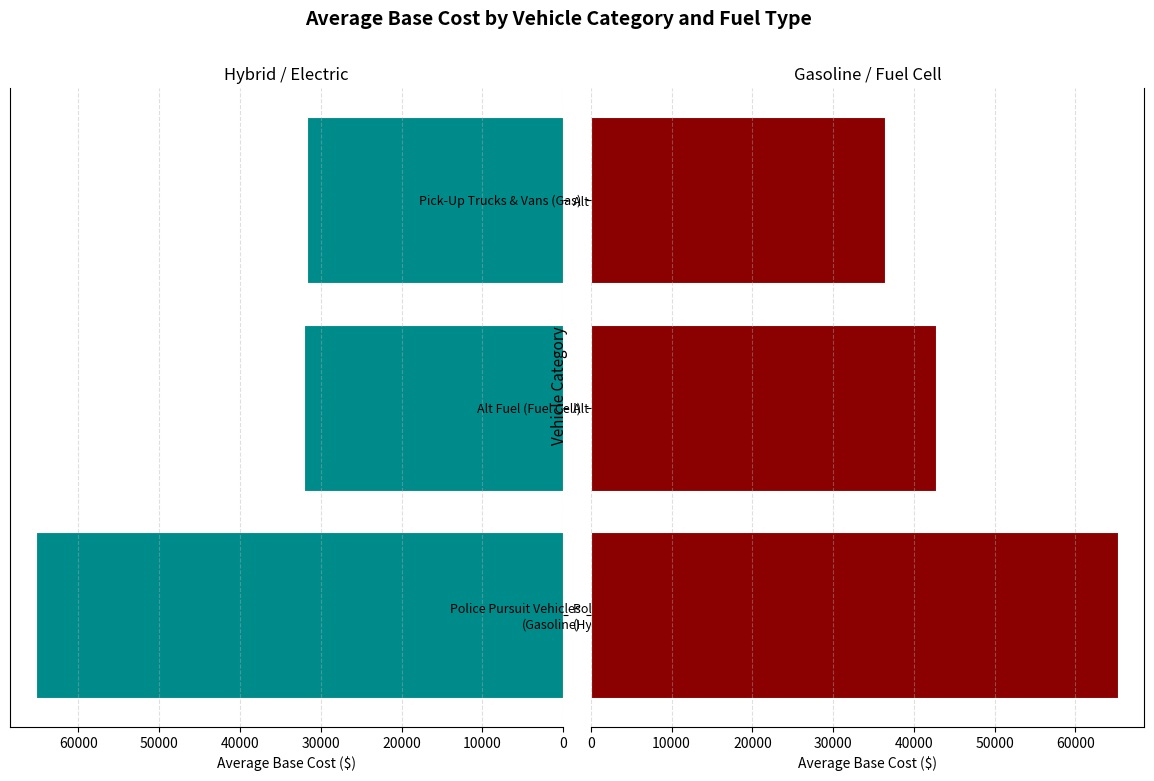

Is the value of Hybrid / Electric at 0 greater than the value of Gasoline / Fuel Cell at 20000?

Yes